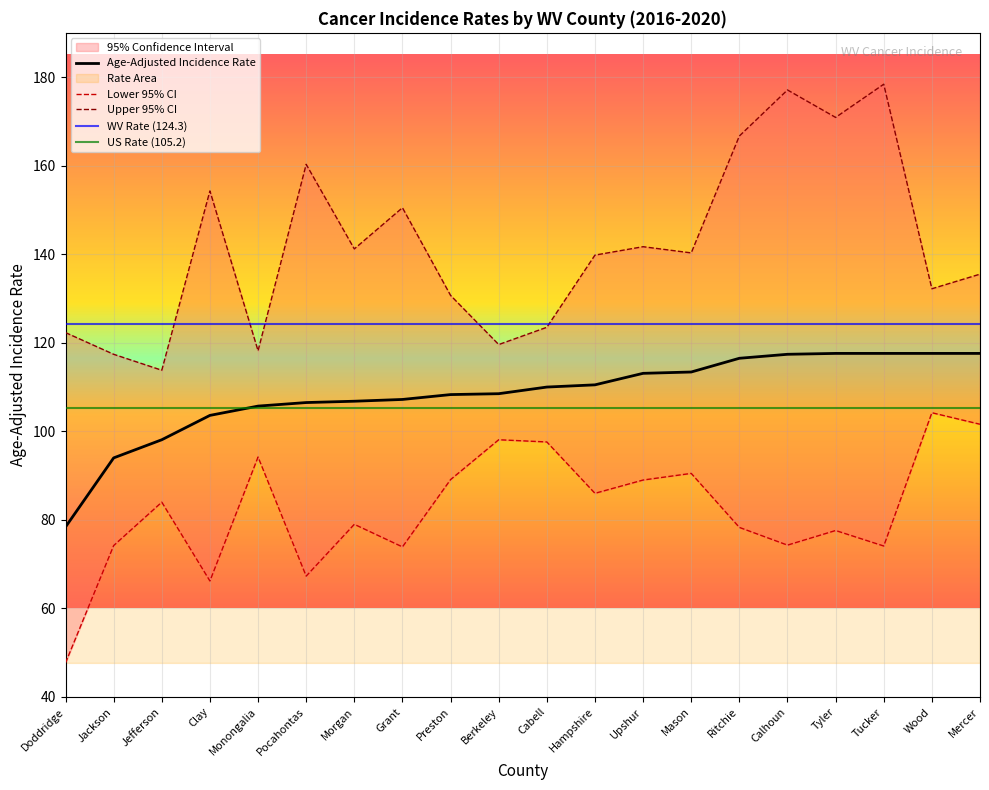

Where is the first local minimum for Upper 95% CI?

Jefferson